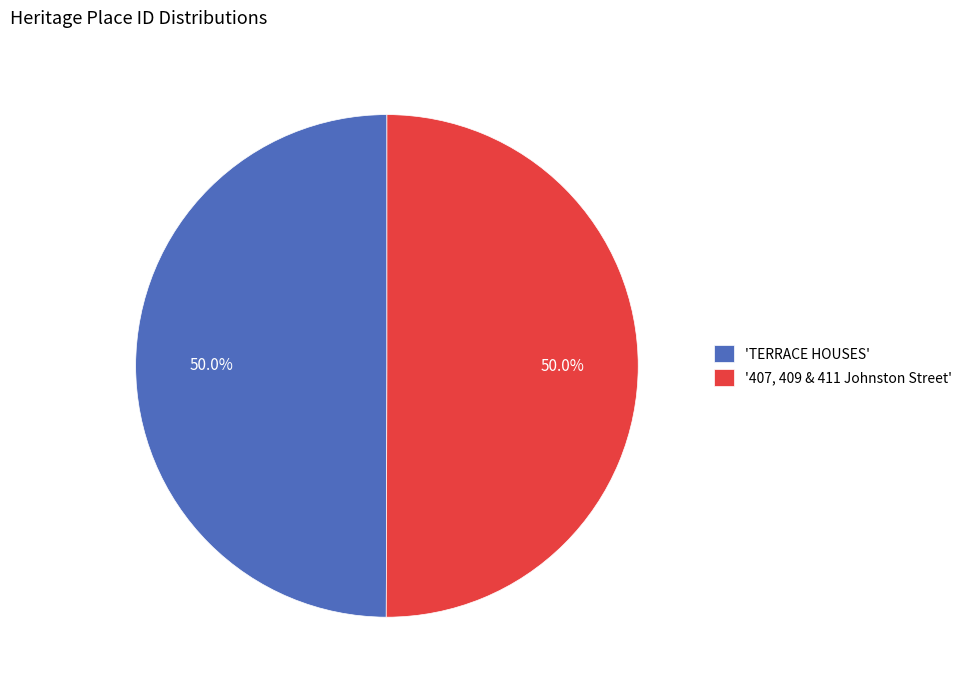

How much of the chart is everything except 'TERRACE HOUSES'?

50.0%